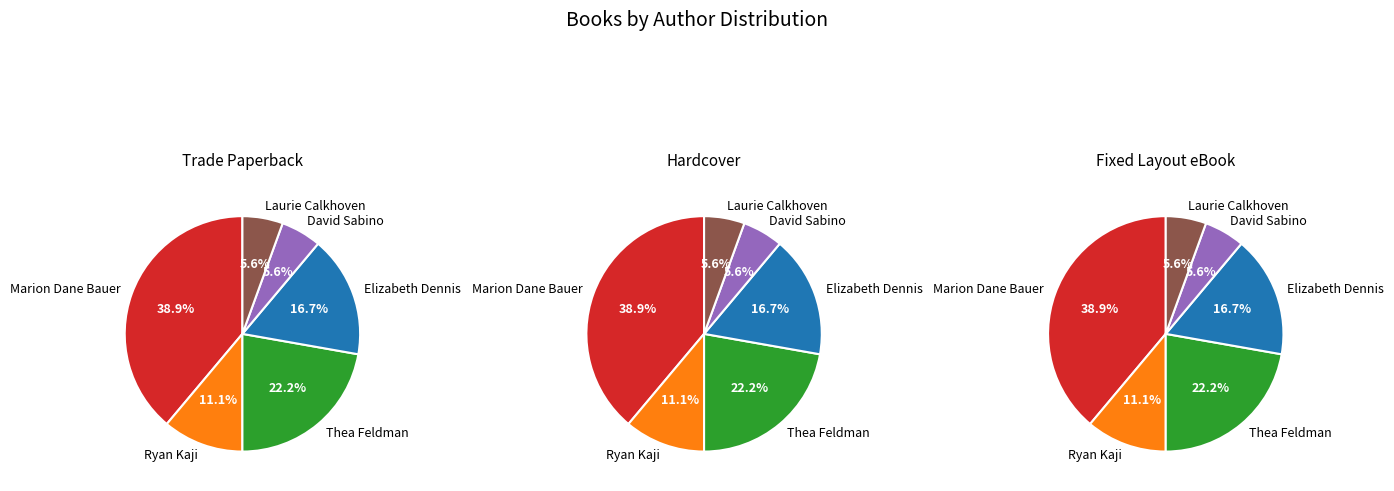

Does any single category account for the majority?

No